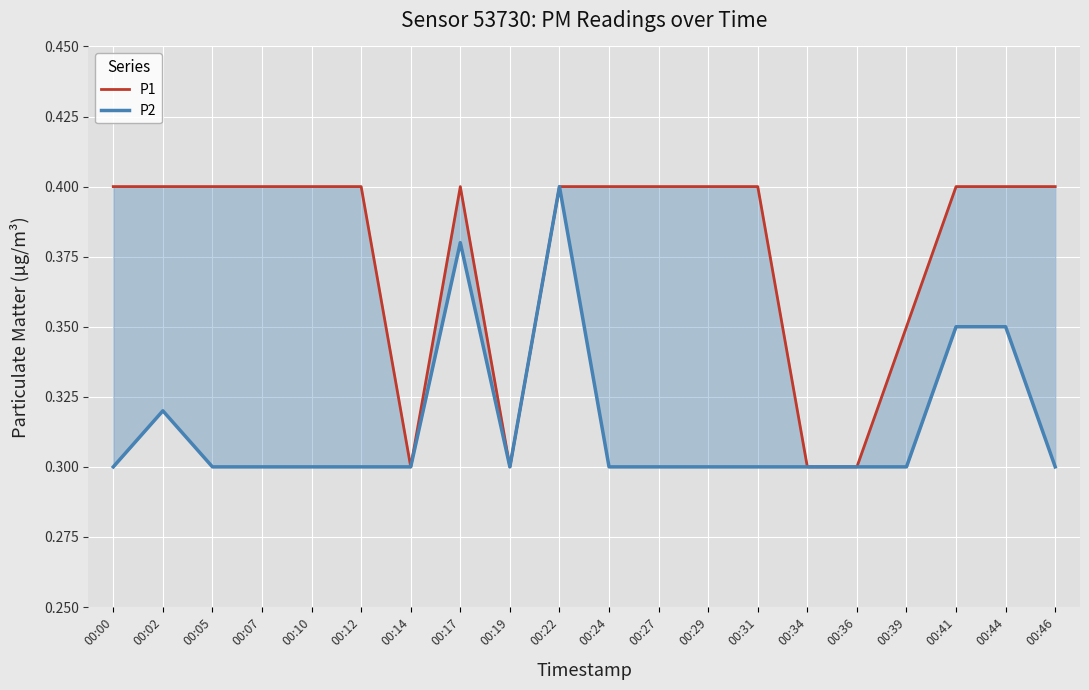

True or false: P1 and P2 cross at least once.

False